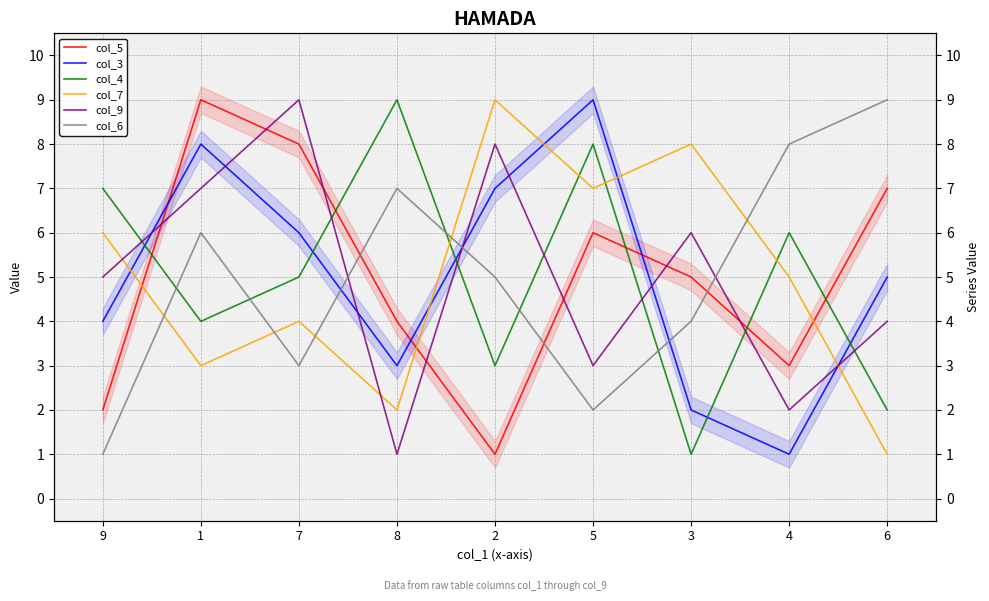

Where is the first local minimum for col_3?

8